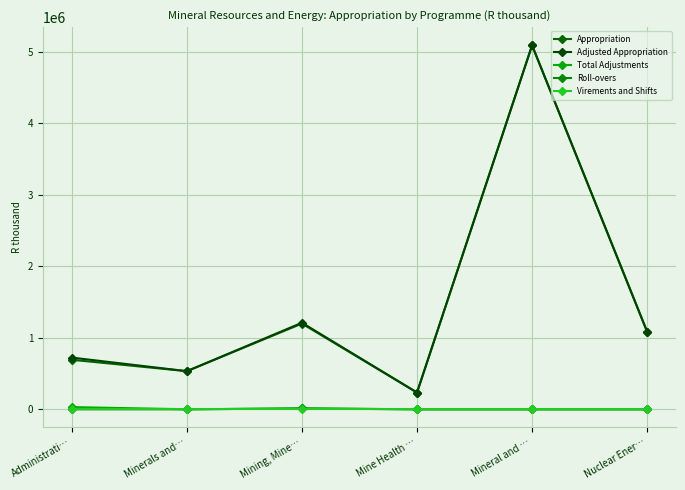

At which label does Total Adjustments reach its peak?

Administrati…